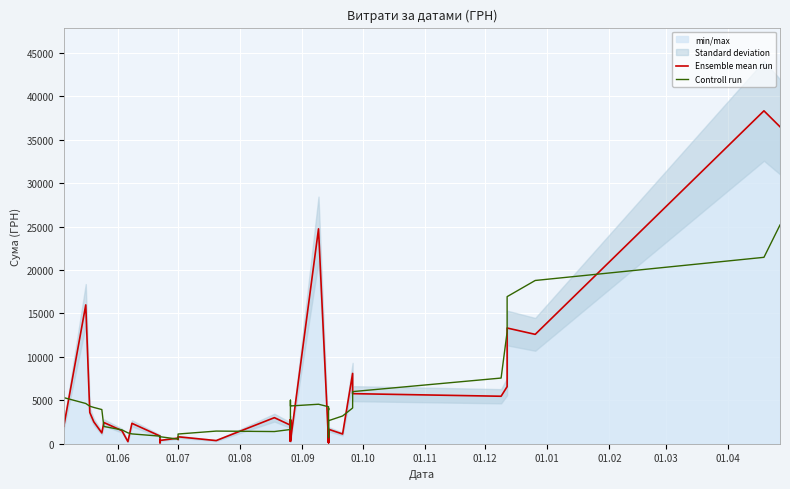

True or false: Ensemble mean run and Controll run intersect in this chart.

True